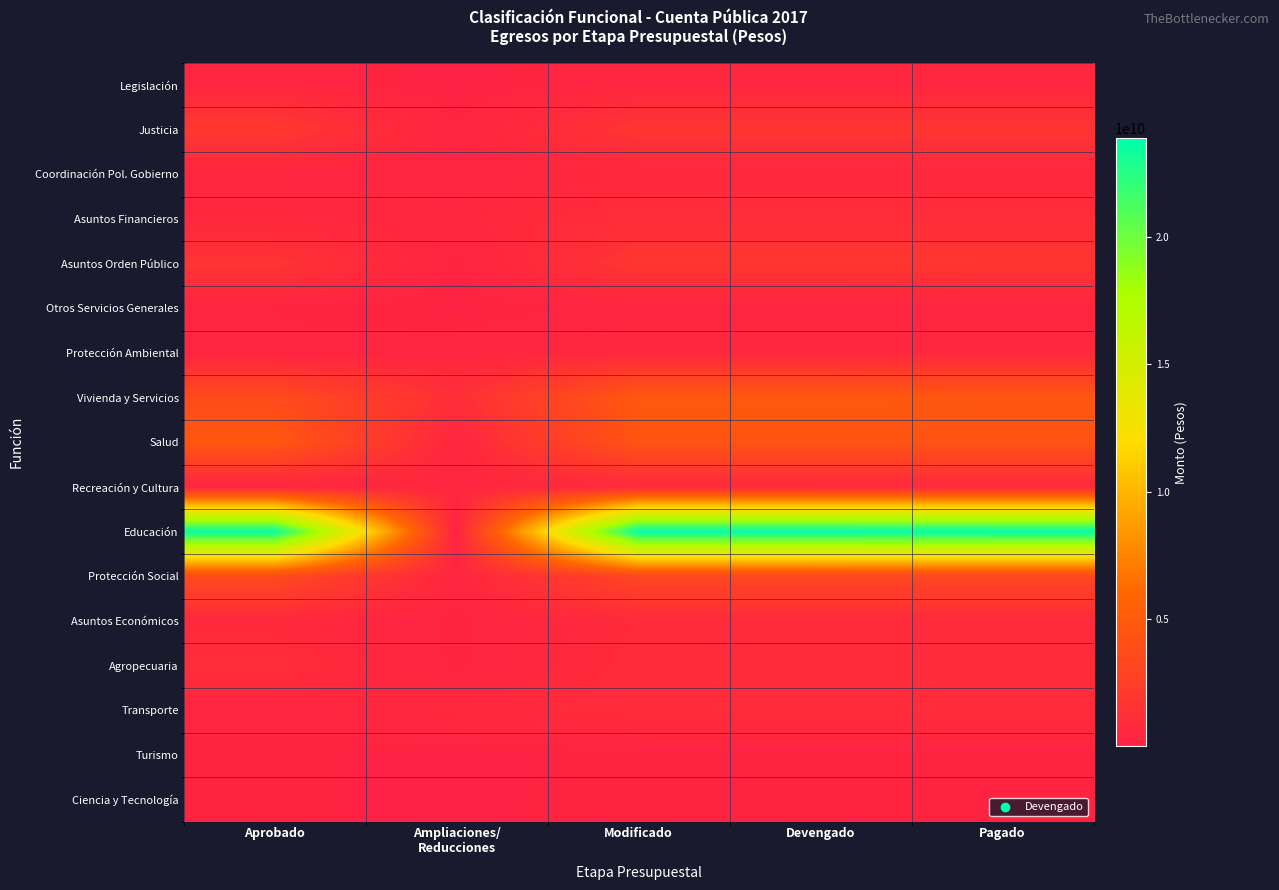

At Devengado, list the series in order from smallest to largest.

Turismo, Ciencia y Tecnología, Otros Servicios Generales, Legislación, Protección Ambiental, Coordinación Pol. Gobierno, Recreación y Cultura, Asuntos Económicos, Agropecuaria, Transporte, Asuntos Financieros, Justicia, Asuntos Orden Público, Protección Social, Salud, Vivienda y Servicios, Educación